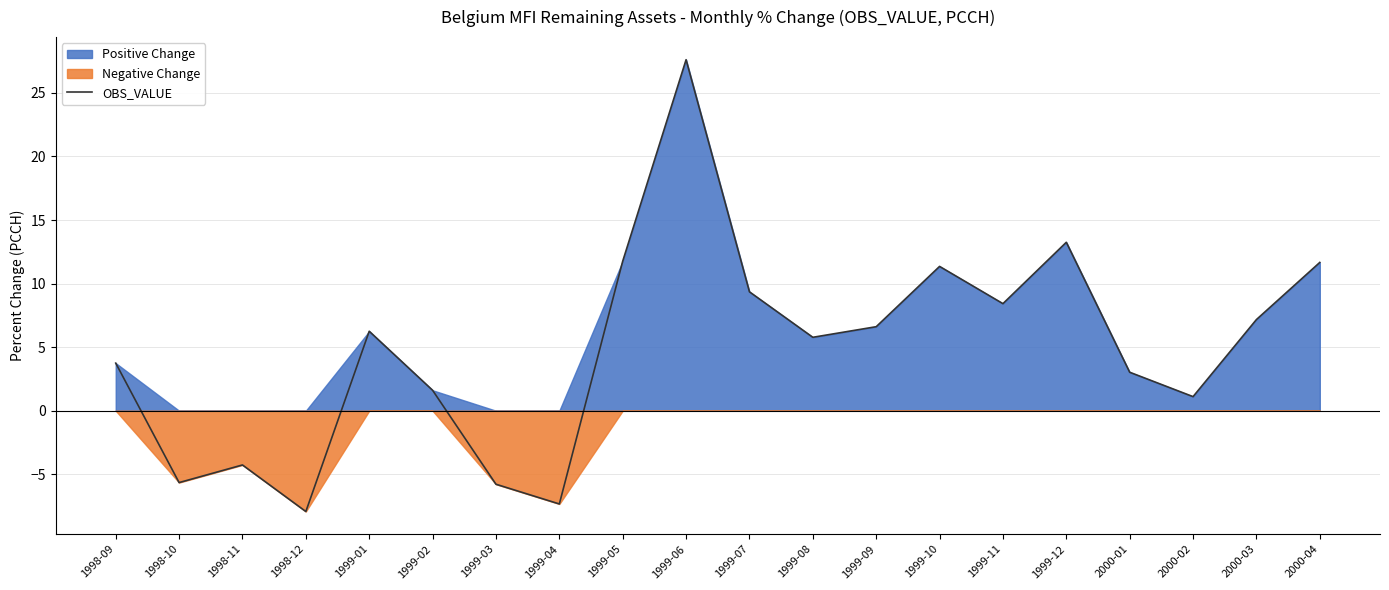

Is it true that the value at 2000-02 is 0.5?

False